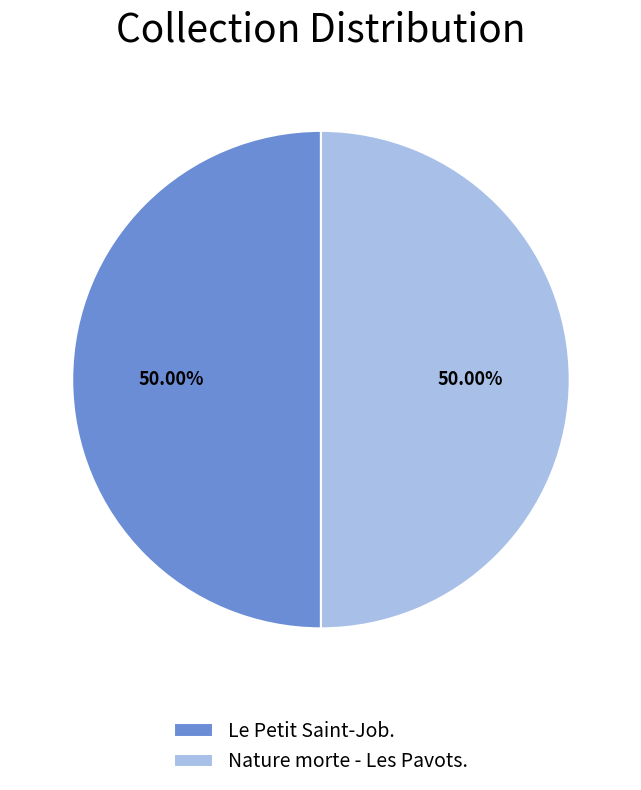

To the nearest percent, what portion does Le Petit Saint-Job. represent?

50%